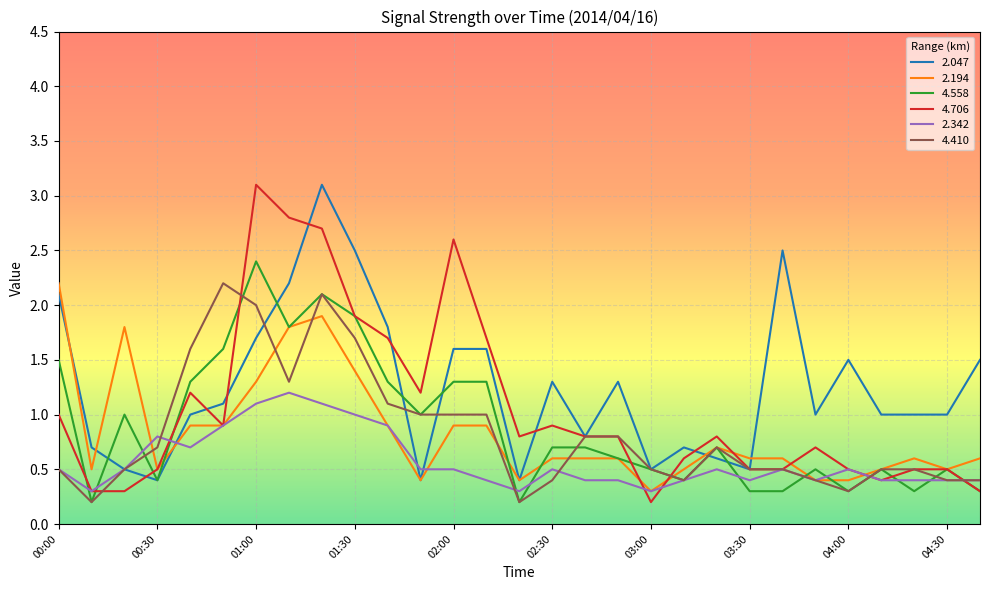

Which series has the largest total across all categories?

2.047